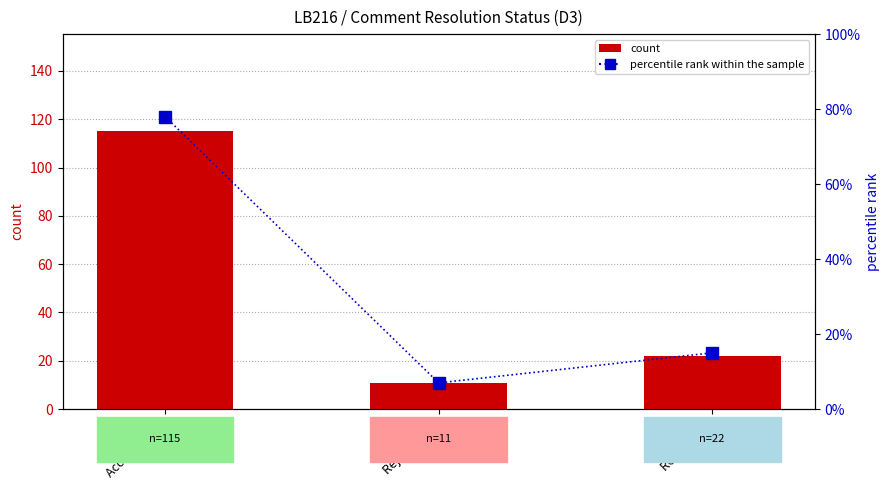

What is the label of the 1st bar from the left?

Accepted (A)